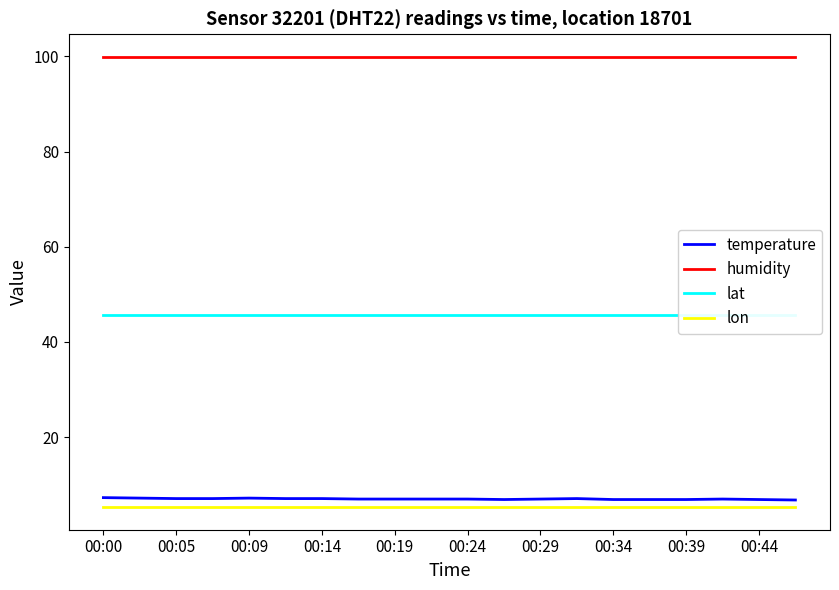

At which label is lat closest to 45?

00:00